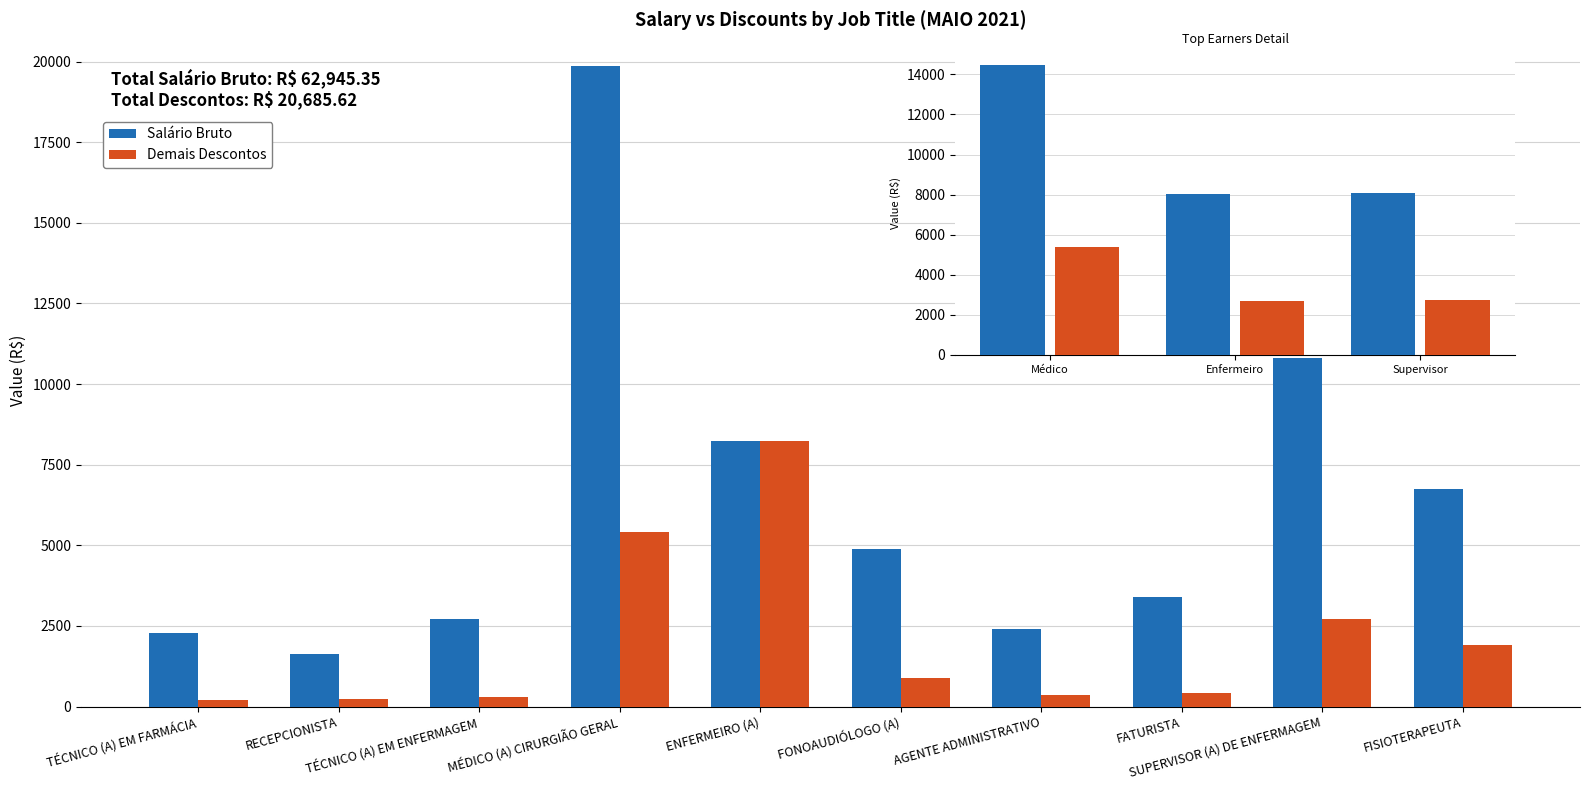

What is the difference between the Demais Descontos values at Supervisor and Enfermeiro?

23.0